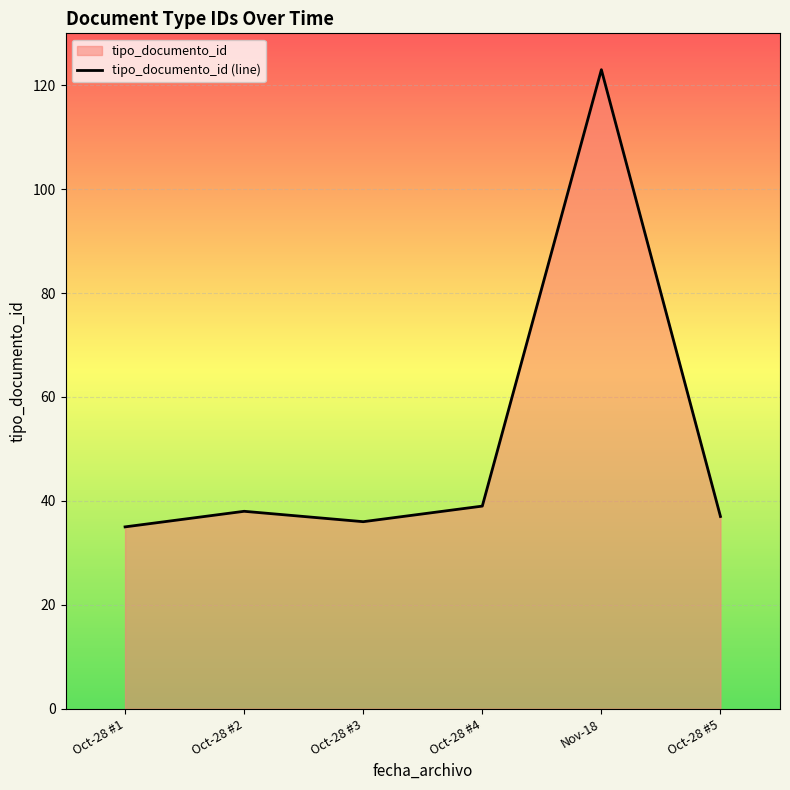

What is the smallest value displayed?

35